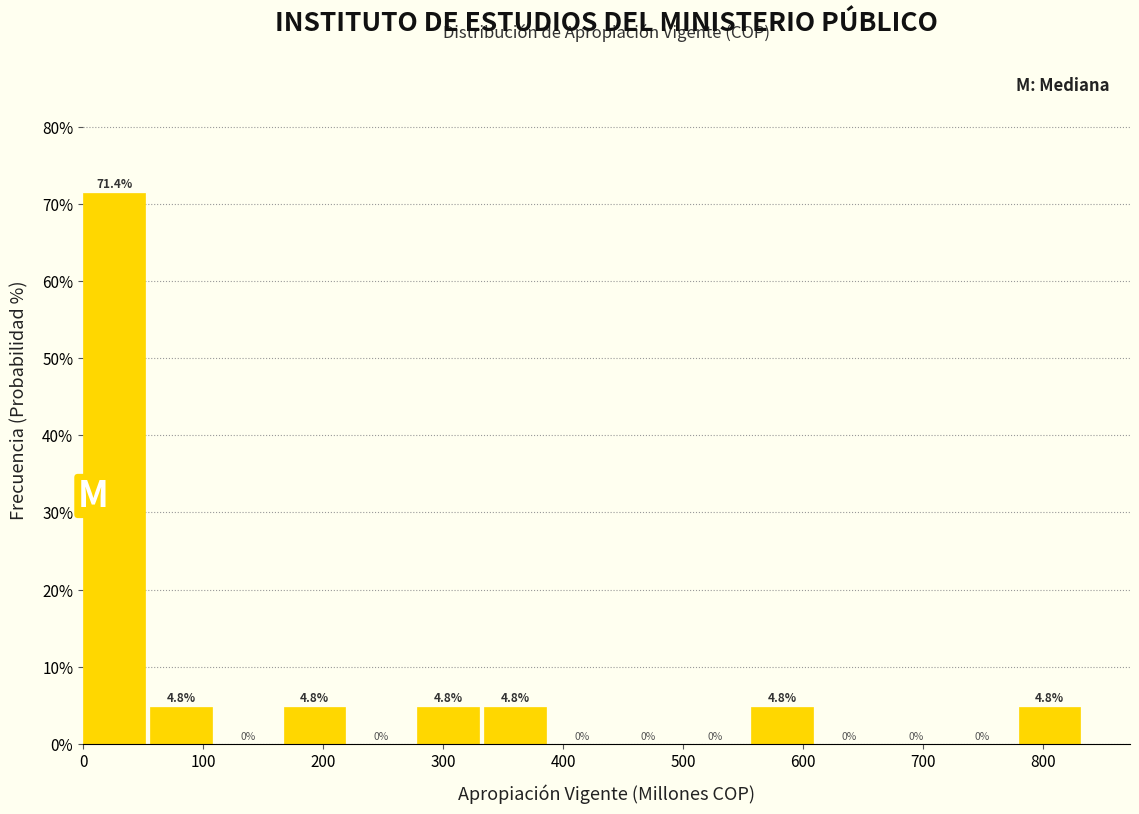

Which range on the x-axis has the tallest bar?

0 to 60